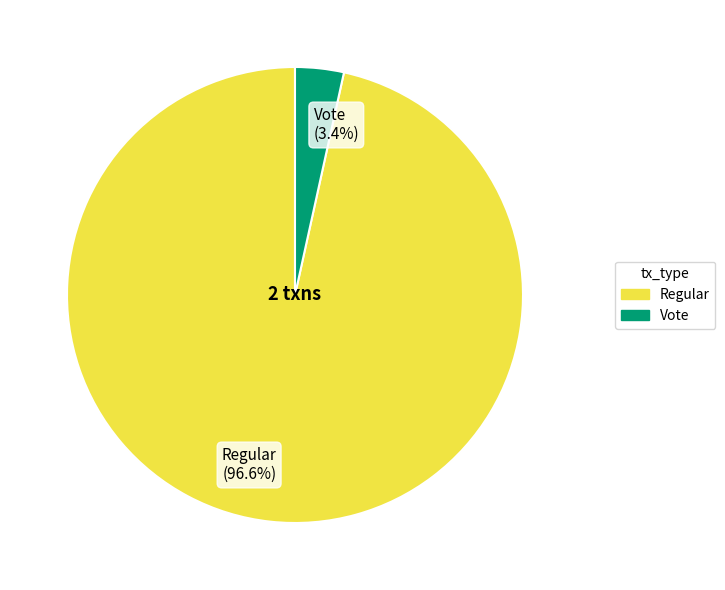

Rank the categories by value from lowest to highest.

Vote, Regular